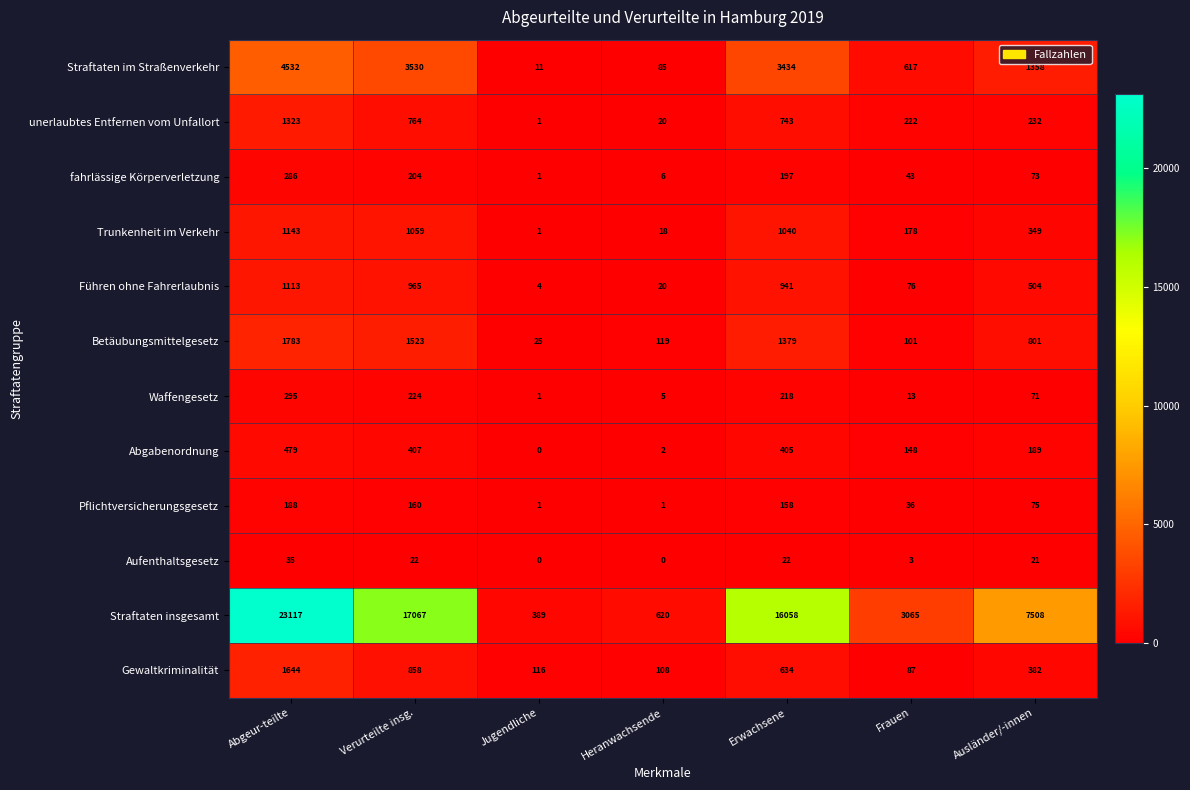

Rank the series at Erwachsene from highest to lowest value.

Straftaten insgesamt, Straftaten im Straßenverkehr, Betäubungsmittelgesetz, Trunkenheit im Verkehr, Führen ohne Fahrerlaubnis, unerlaubtes Entfernen vom Unfallort, Gewaltkriminalität, Abgabenordnung, Waffengesetz, fahrlässige Körperverletzung, Pflichtversicherungsgesetz, Aufenthaltsgesetz